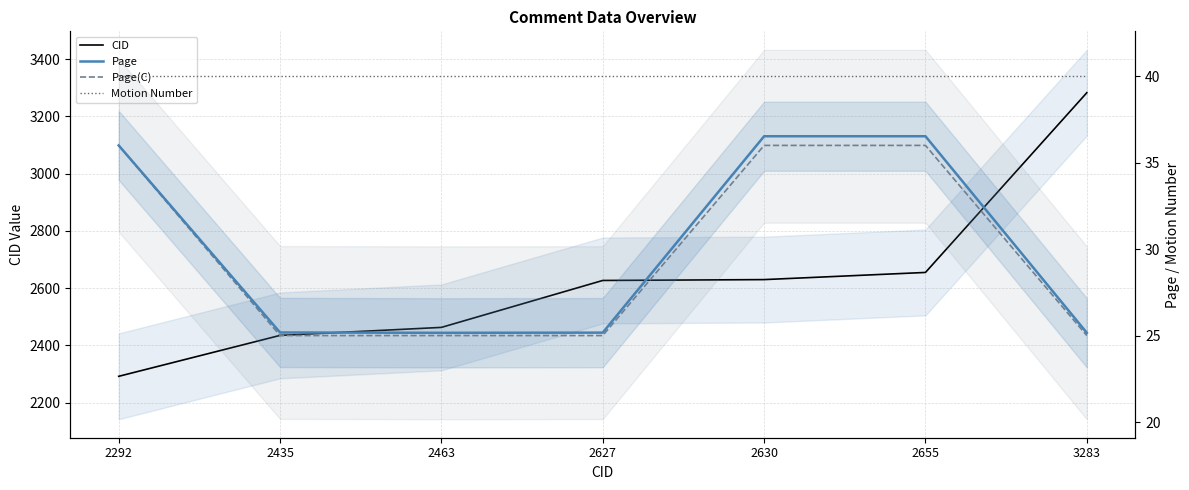

How many lines are shown in the chart?

4